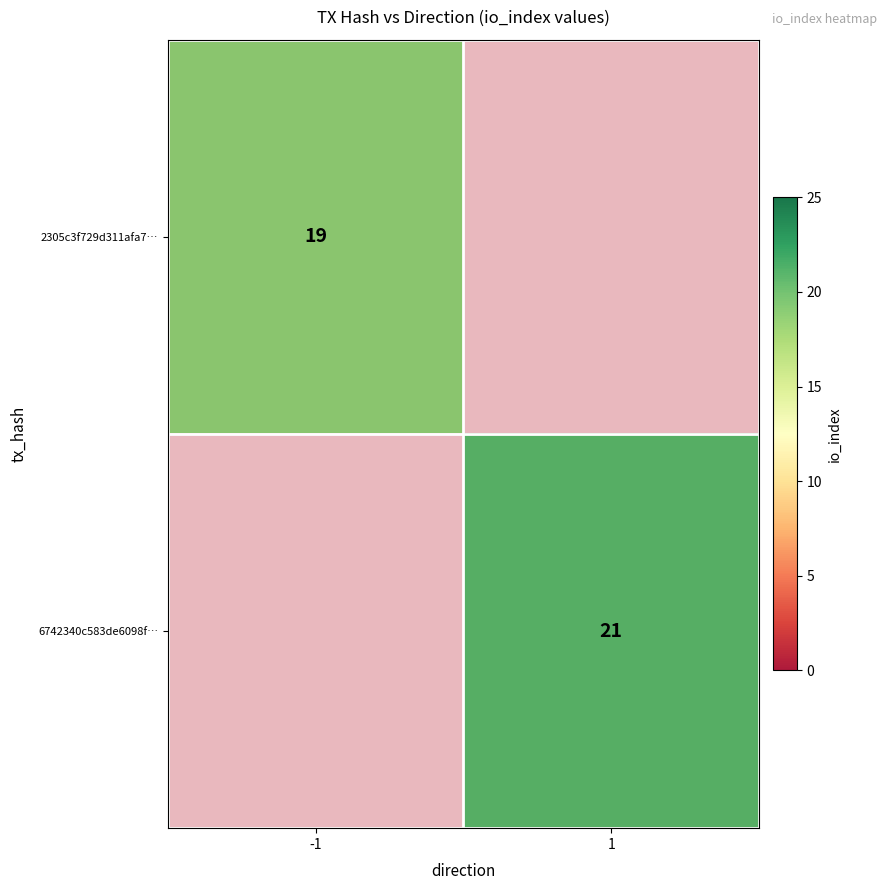

What is the approximate value of 6742340c583de6098f… at 1?

21.0